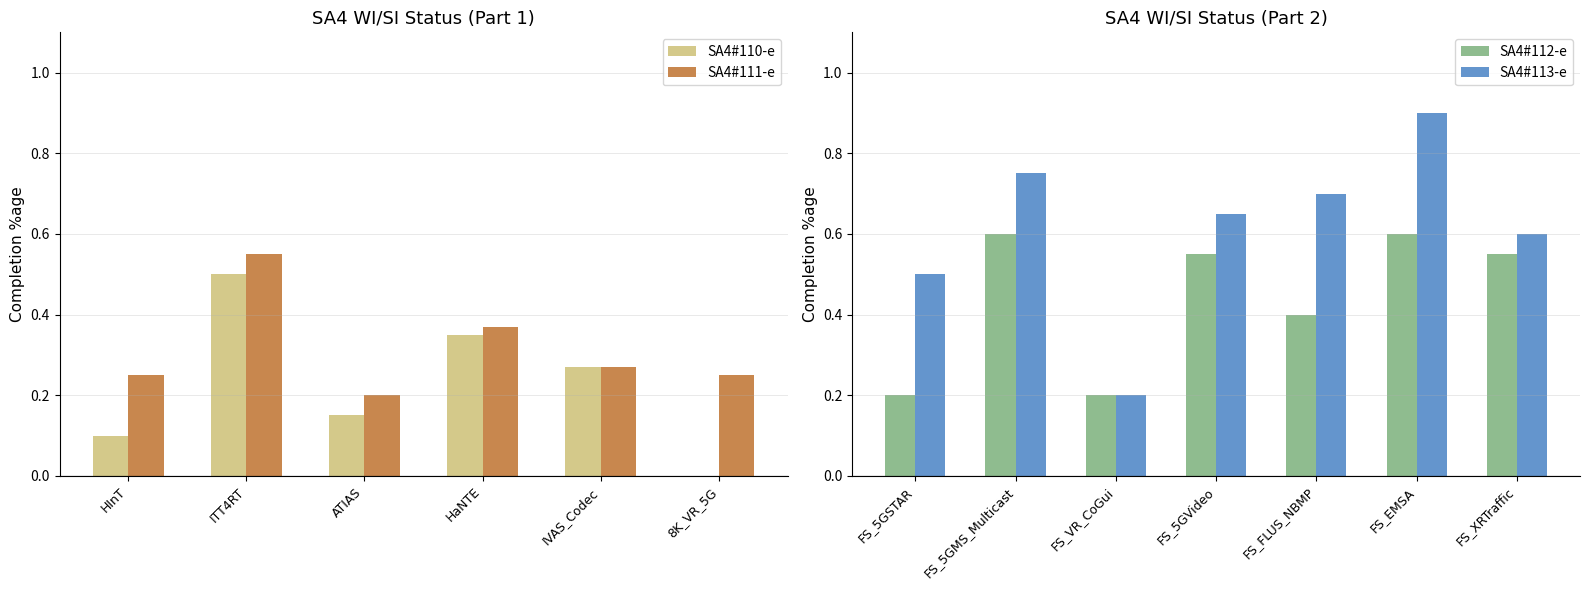

The value of SA4#110-e at ATIAS is 0.2. True or false?

False